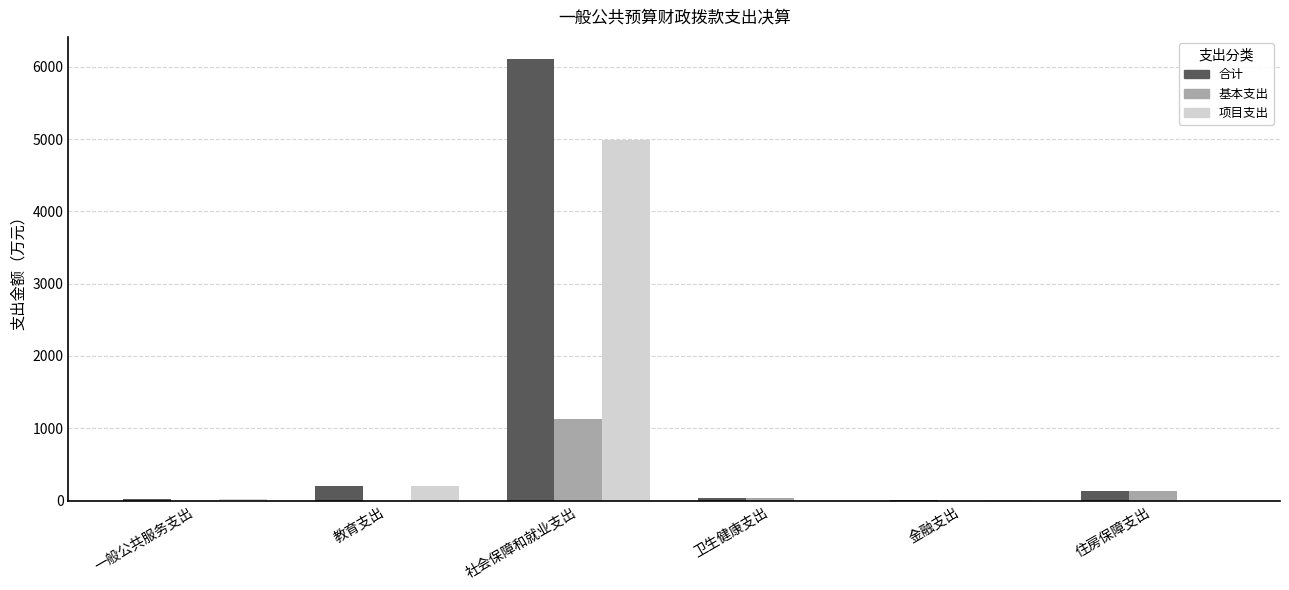

True or false: 基本支出 has a value of 126.1 at 住房保障支出.

True